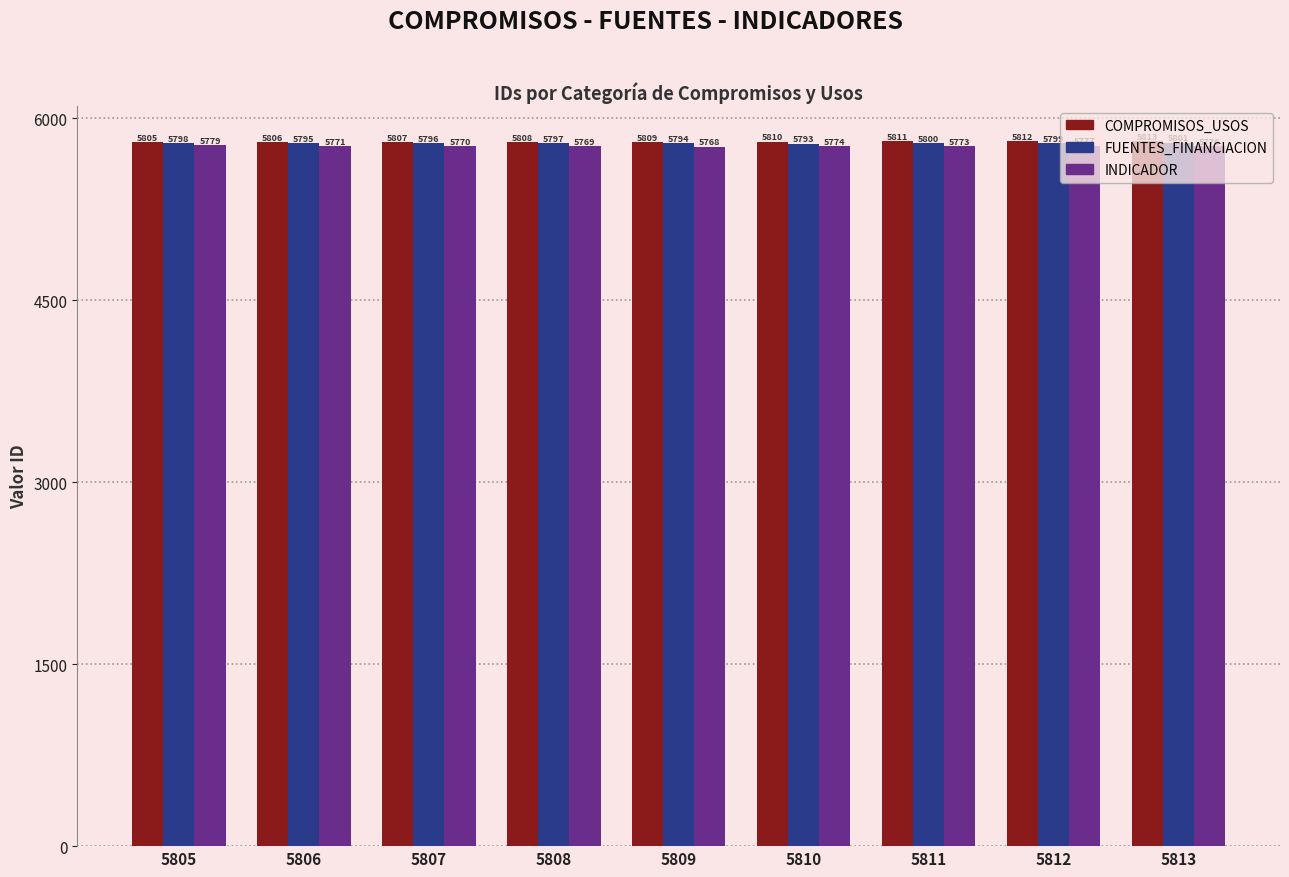

Where does the INDICADOR series first go above 5773?

5805